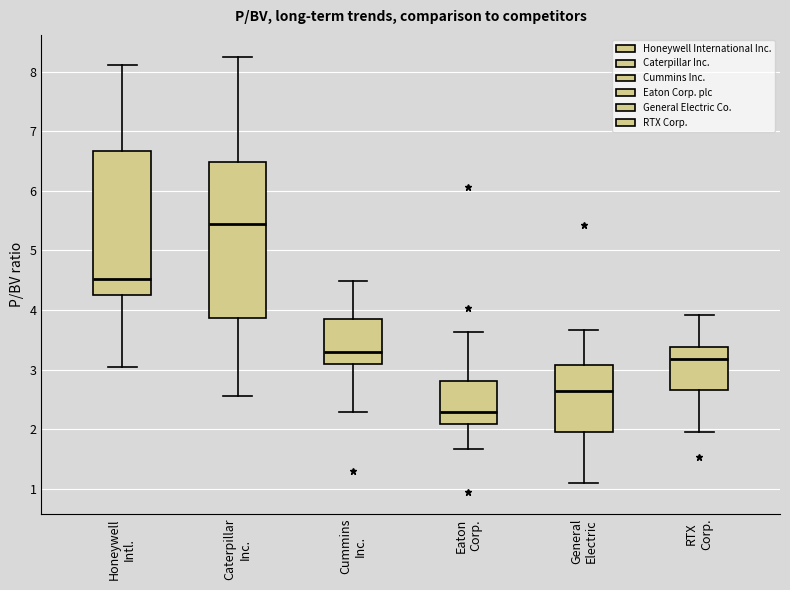

Which box is the tallest, from its lower edge to its upper edge?

Caterpillar Inc.